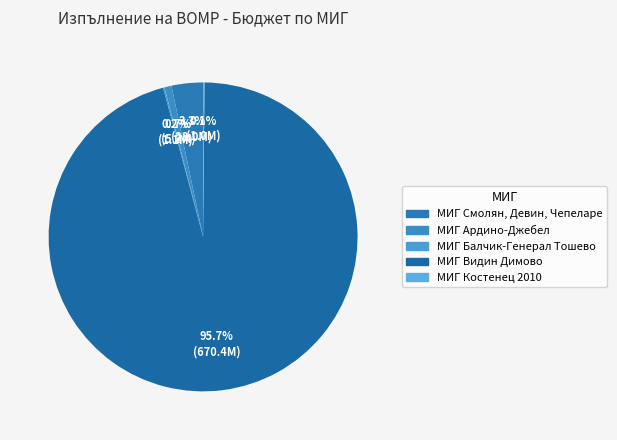

True or false: МИГ Балчик-Генерал Тошево accounts for 0% of the total.

True